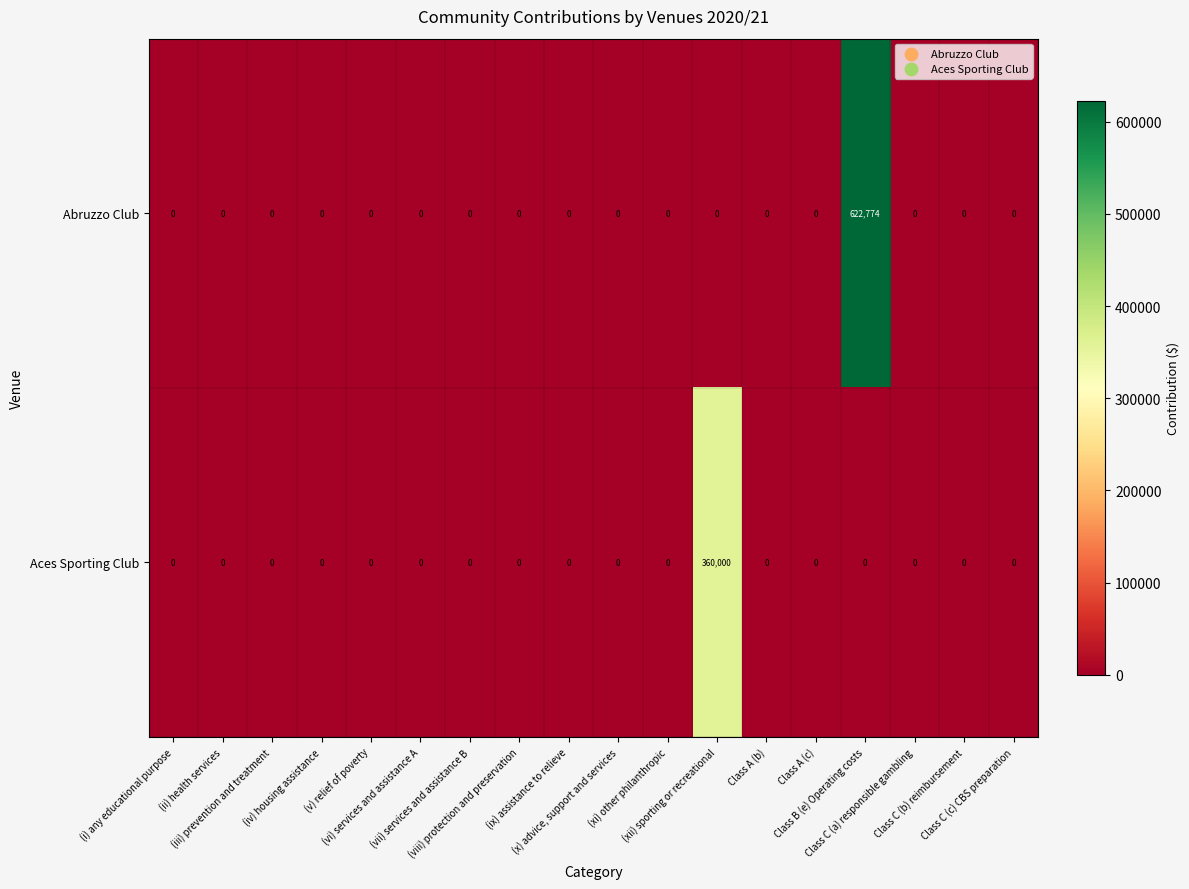

Count the number of data series in this chart.

2